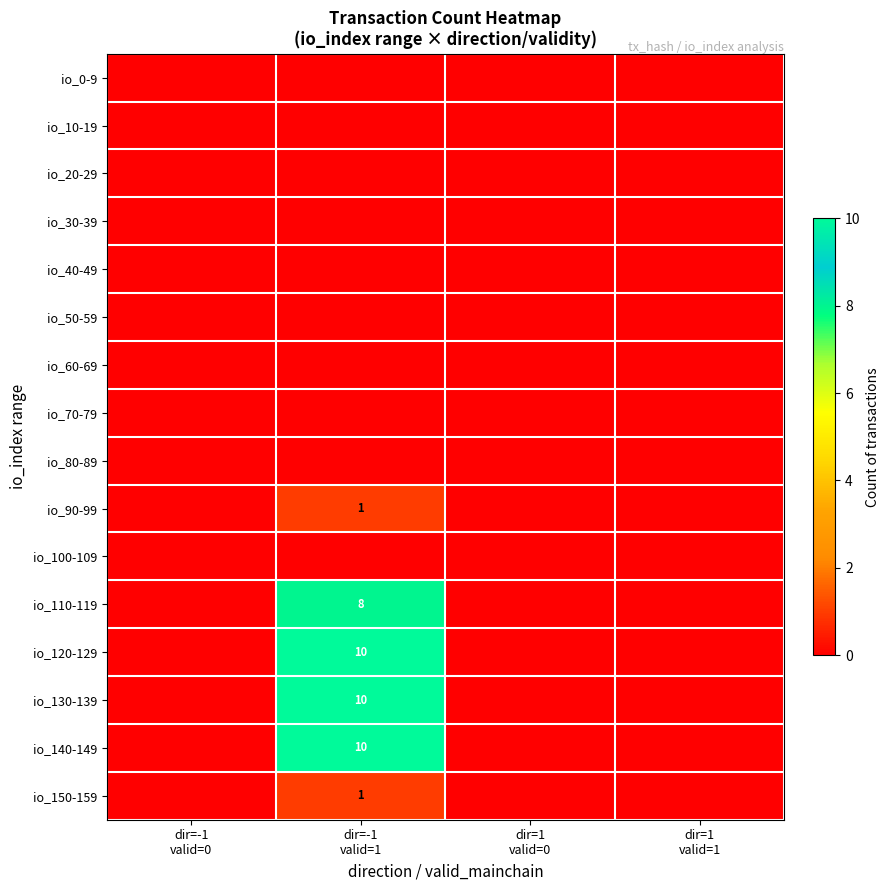

At which category is the sum across all series the highest?

dir=-1
valid=1